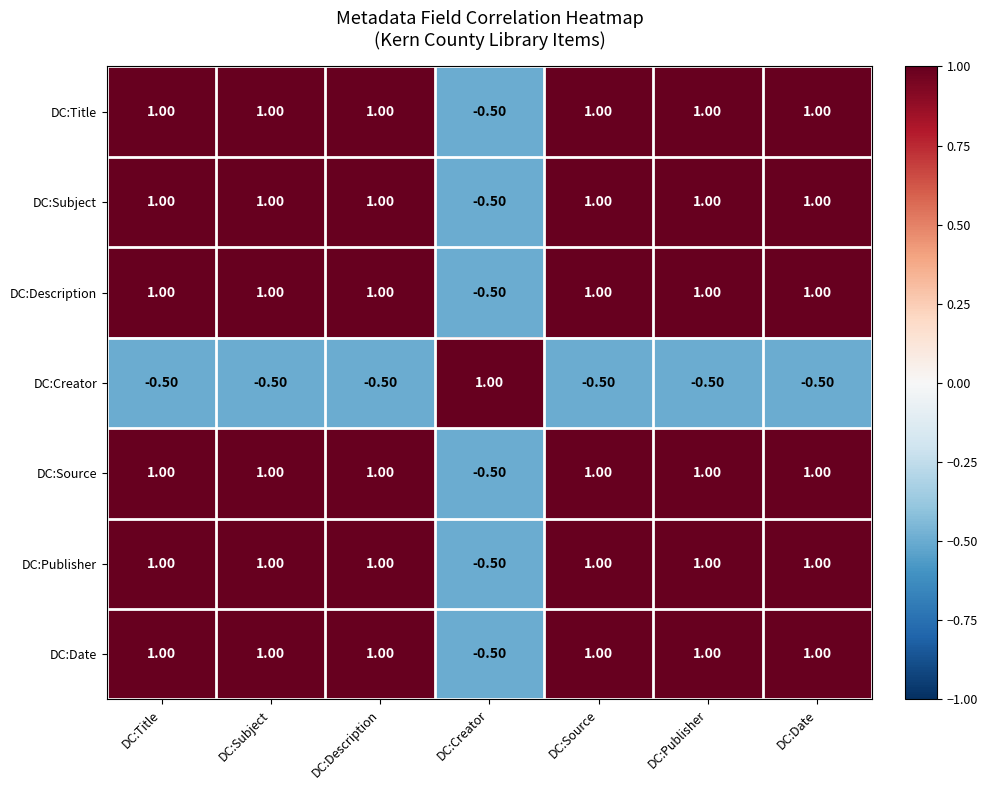

What is the sum of all DC:Publisher values?

5.5